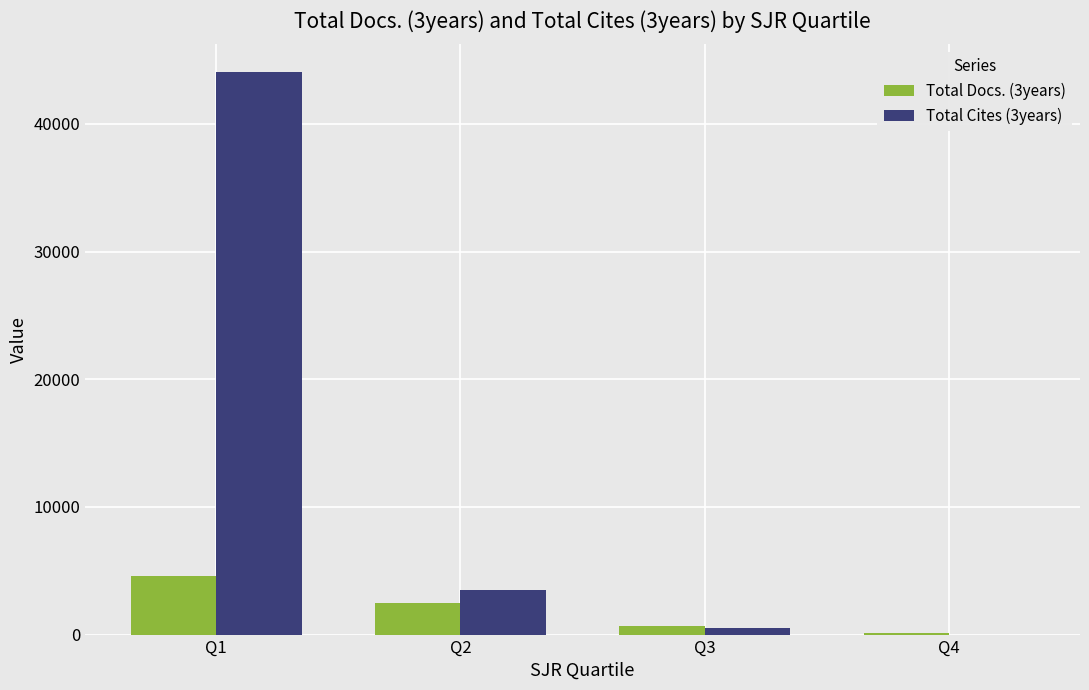

What are all the series names shown in the legend?

Total Docs. (3years), Total Cites (3years)